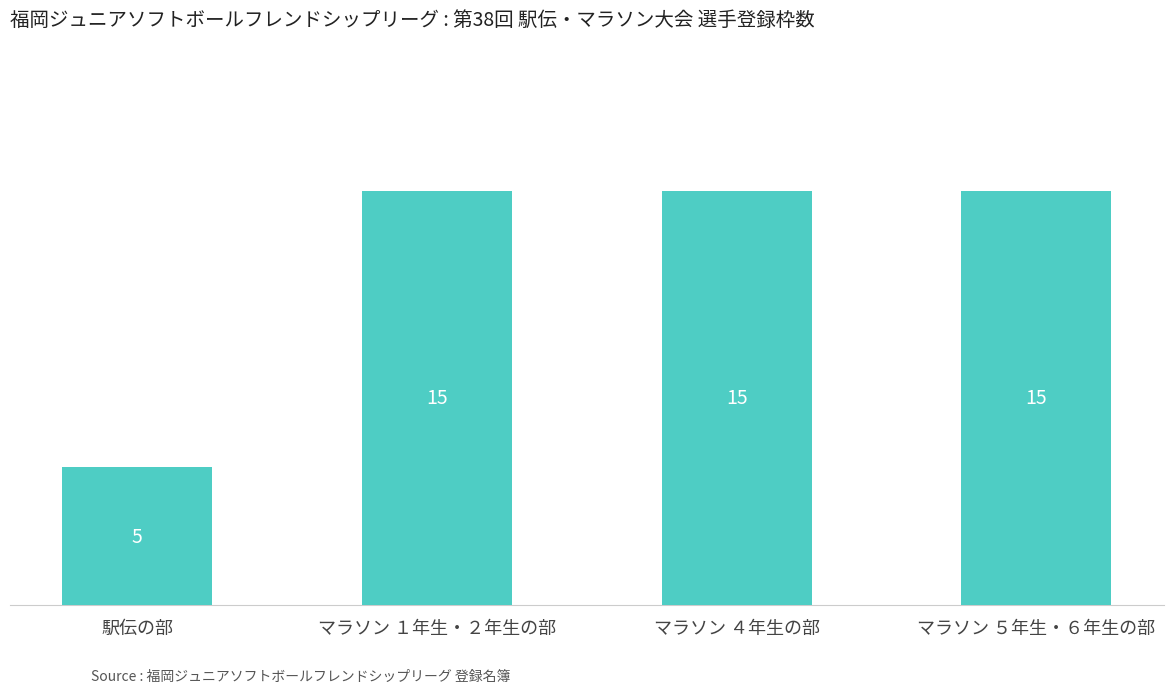

Reading left to right, transcribe all the data shown in this chart.

駅伝の部=5	マラソン １年生・２年生の部=15	マラソン ４年生の部=15	マラソン ５年生・６年生の部=15